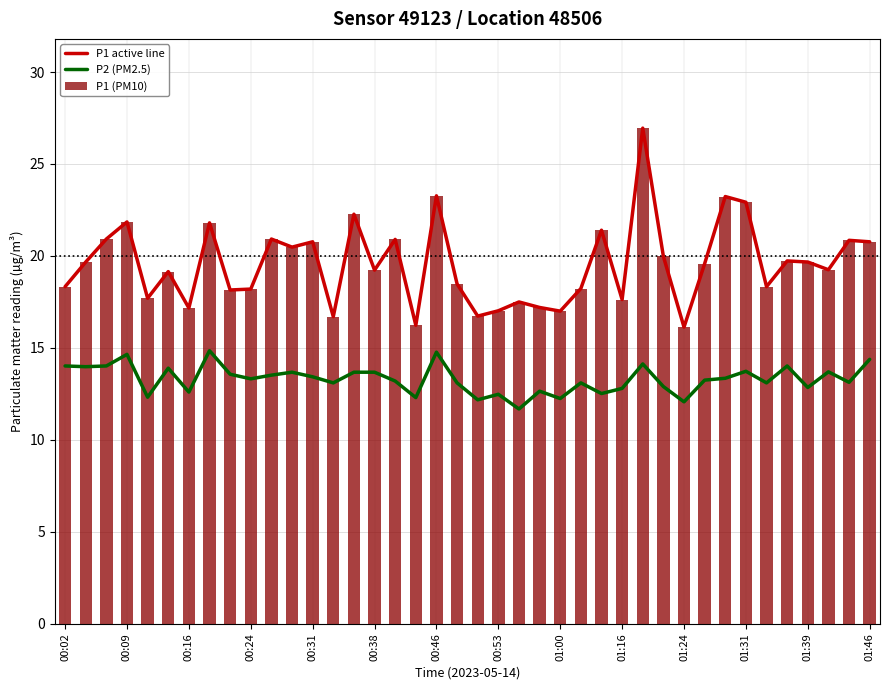

What is the average value of the P1 (PM10) series?

19.6